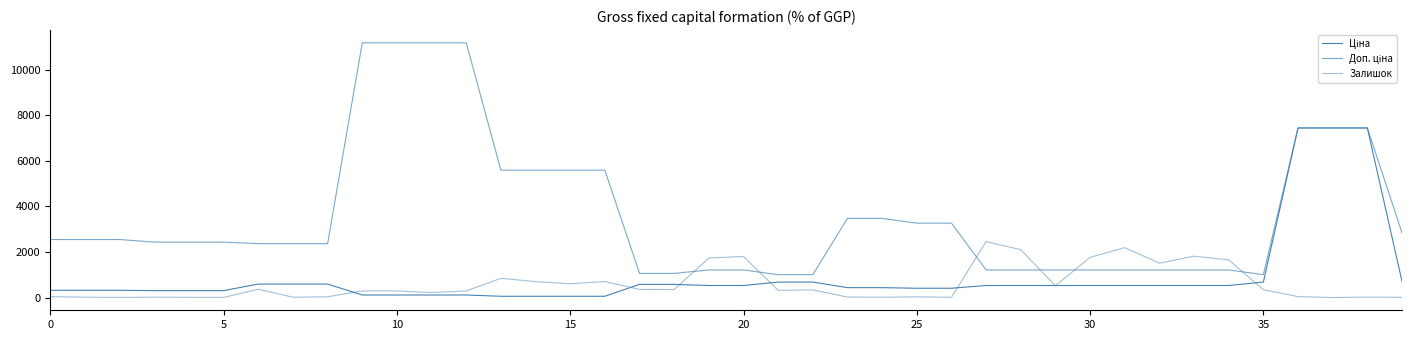

What is the sum of all Залишок values?

23829.0